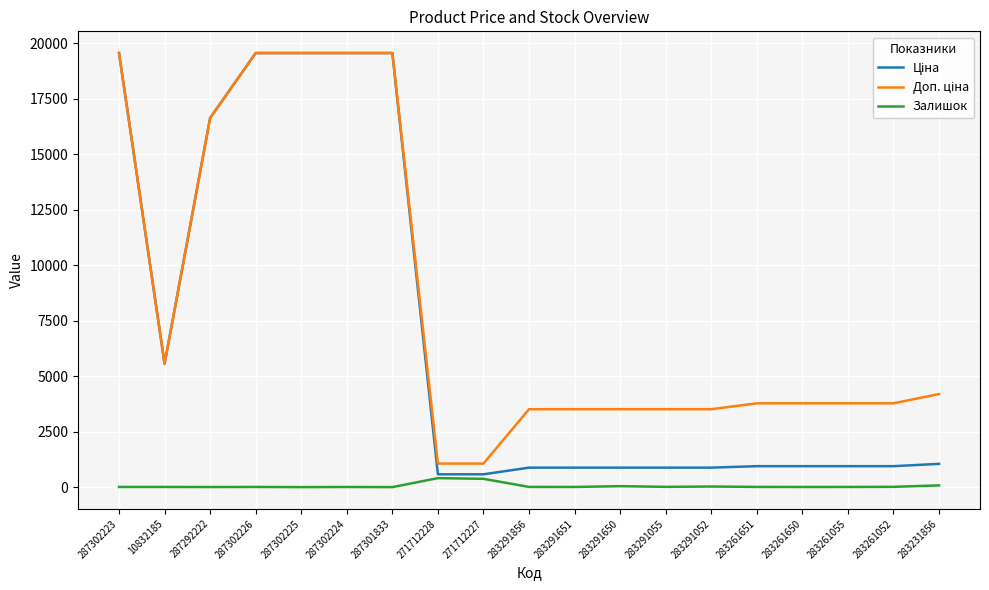

What is the maximum value shown in the chart?

19564.9